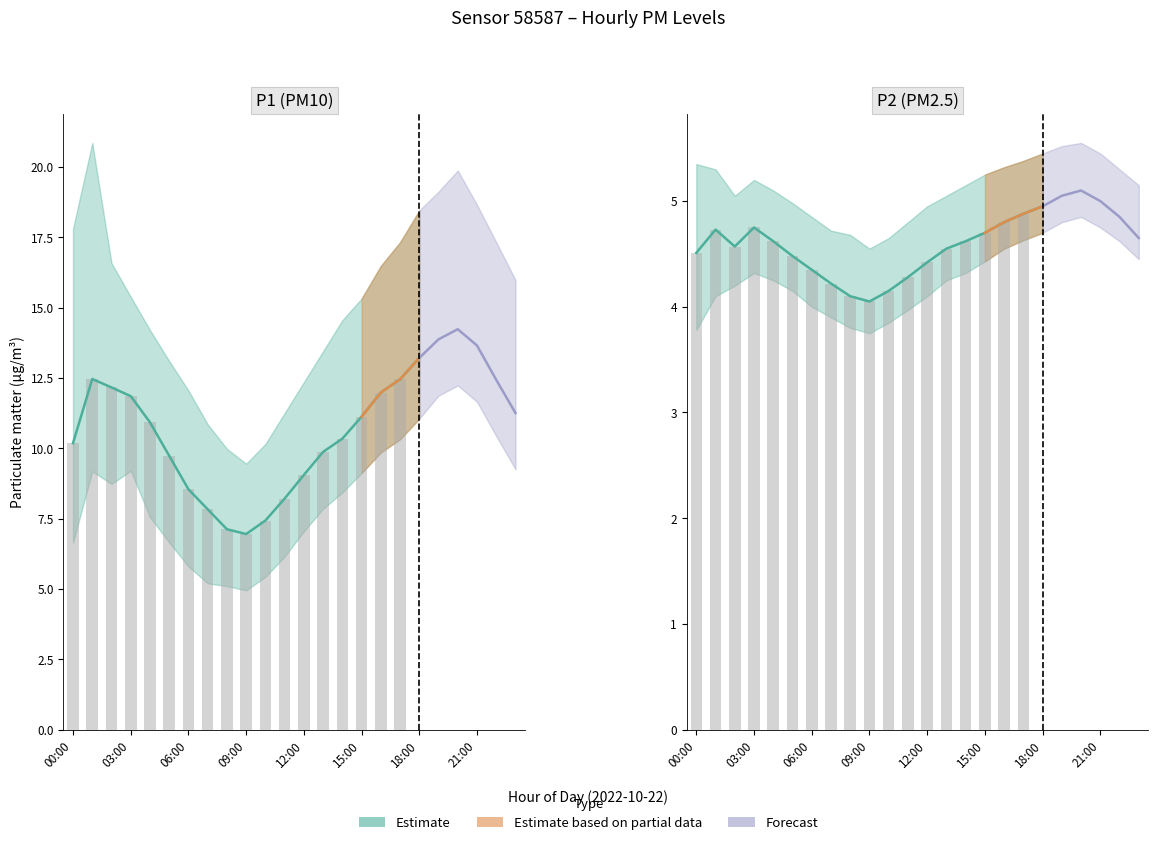

What is the approximate value of P1_upper at 17:00?

17.3